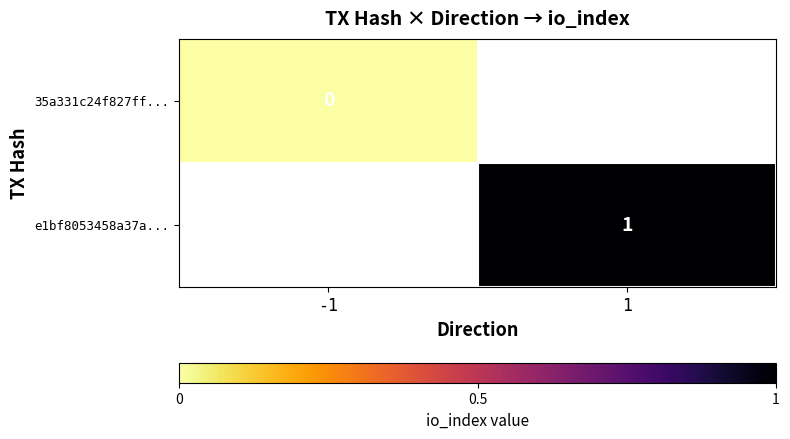

What is the maximum value shown in the chart?

1.0